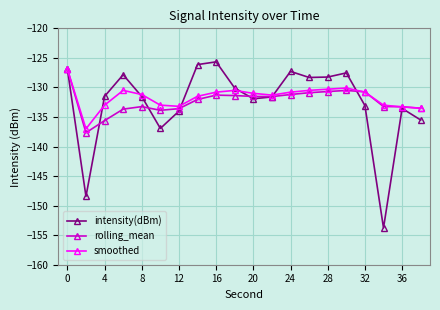

How many lines are shown in the chart?

3